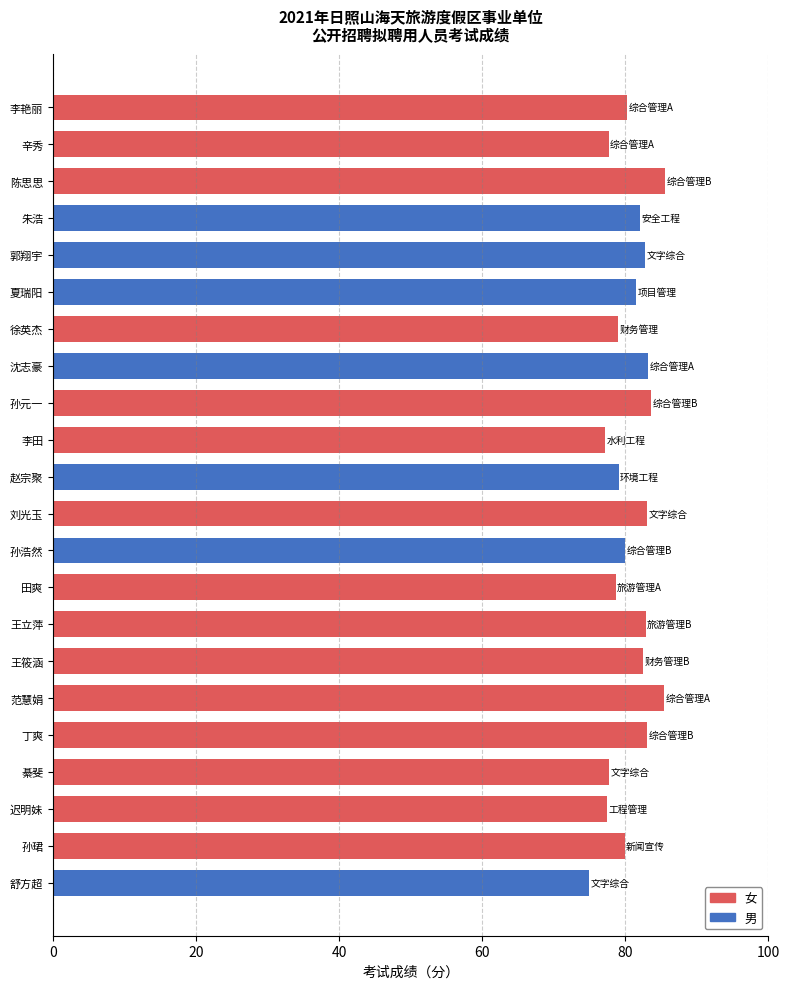

Which label corresponds to the smallest value in the chart?

舒方超